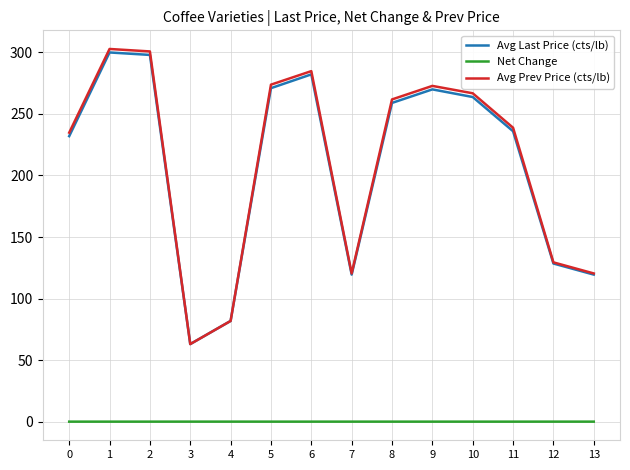

How many interior local valleys does the Avg Last Price (cts/lb) series have?

2